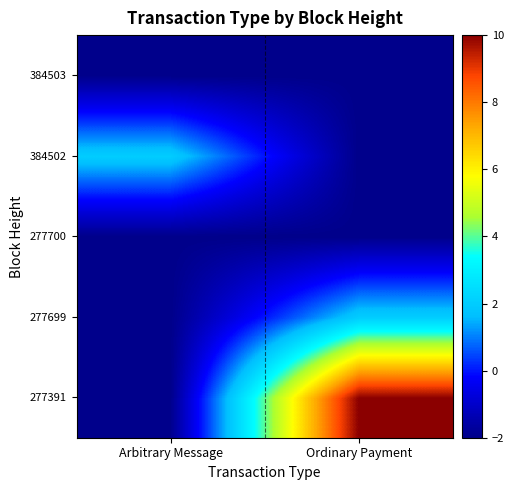

At which category is the sum across all series the highest?

Ordinary Payment